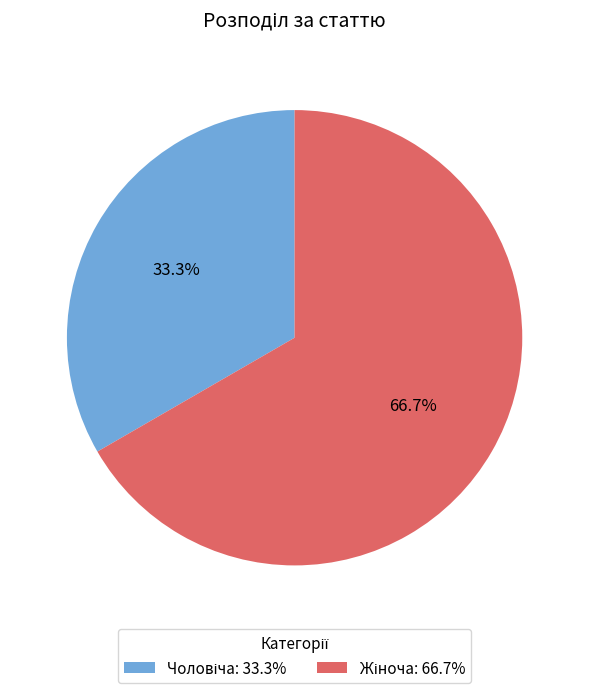

Does any single category account for the majority?

Yes